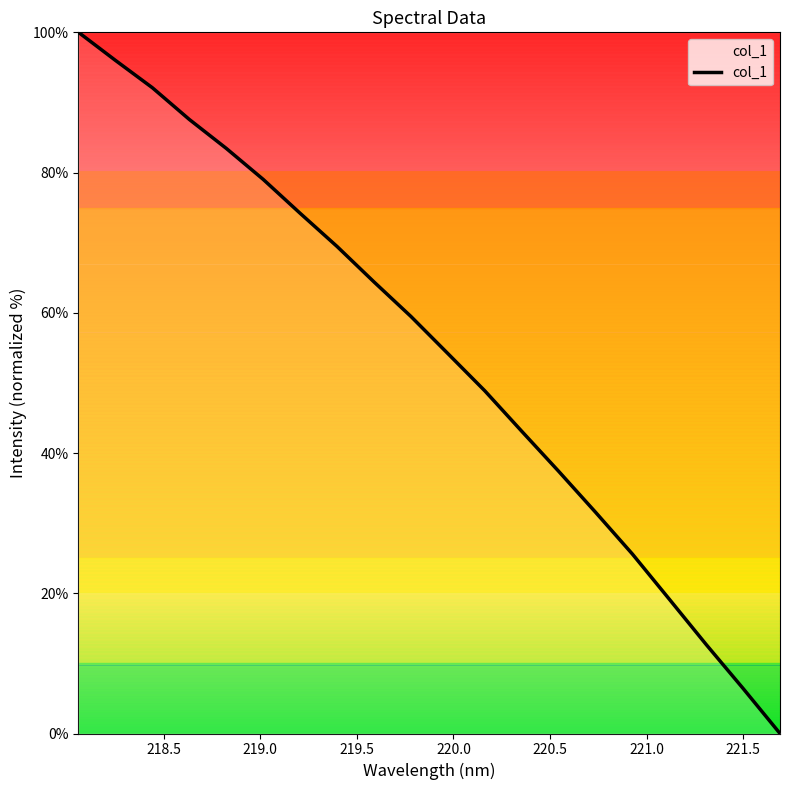

What is the greatest value displayed?

100.0